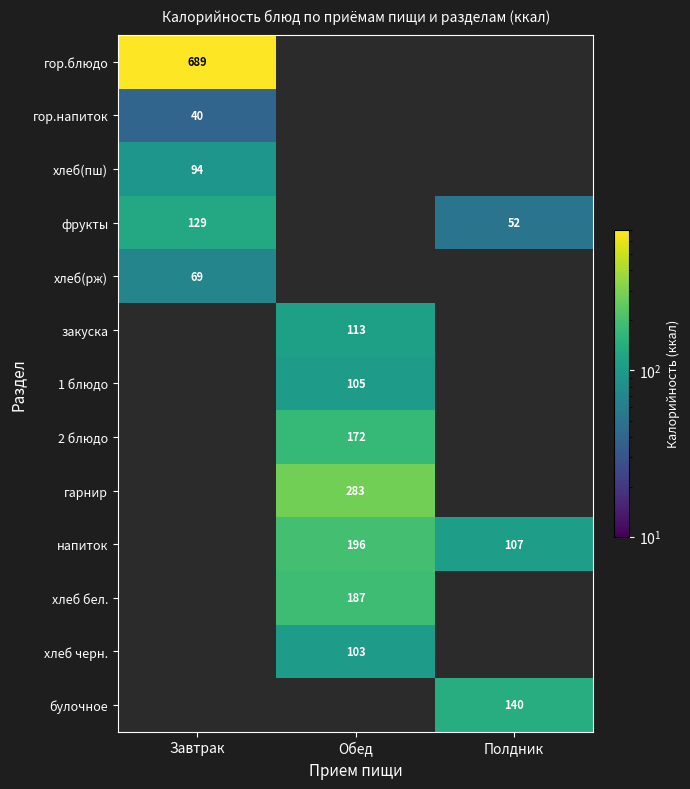

True or false: закуска has a value of 112.7 at Обед.

True